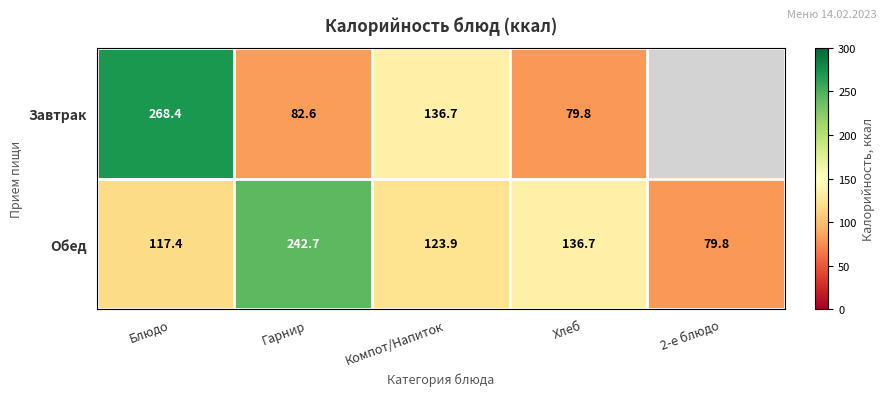

Rank the series at Компот/Напиток from lowest to highest value.

Обед, Завтрак